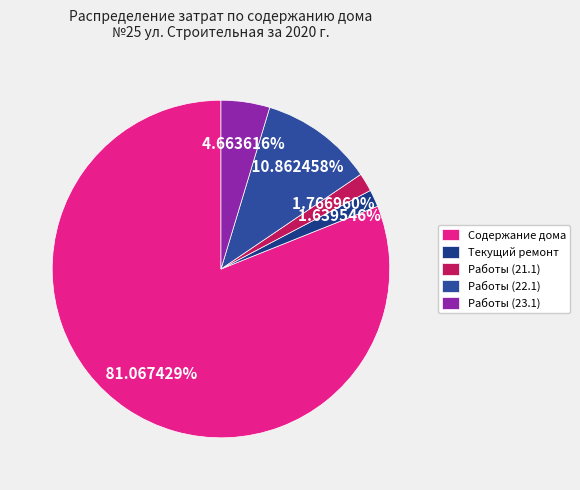

Is it true that Работы (23.1) is 5% of the pie?

True